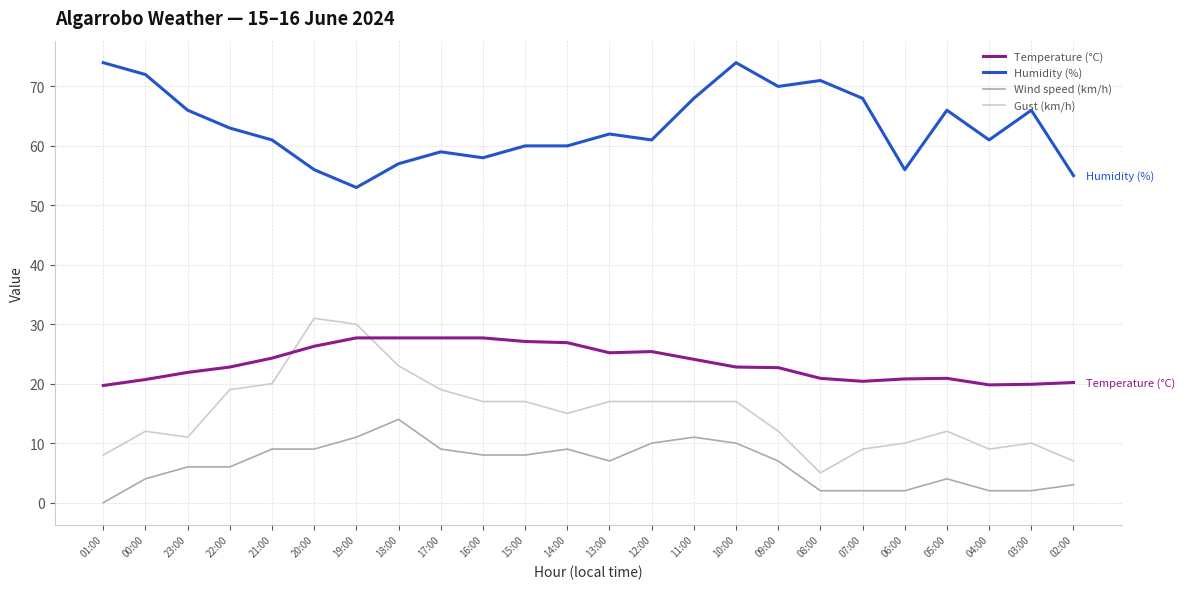

What is the difference between the maximum and minimum values in the Humidity (%) series?

21.0